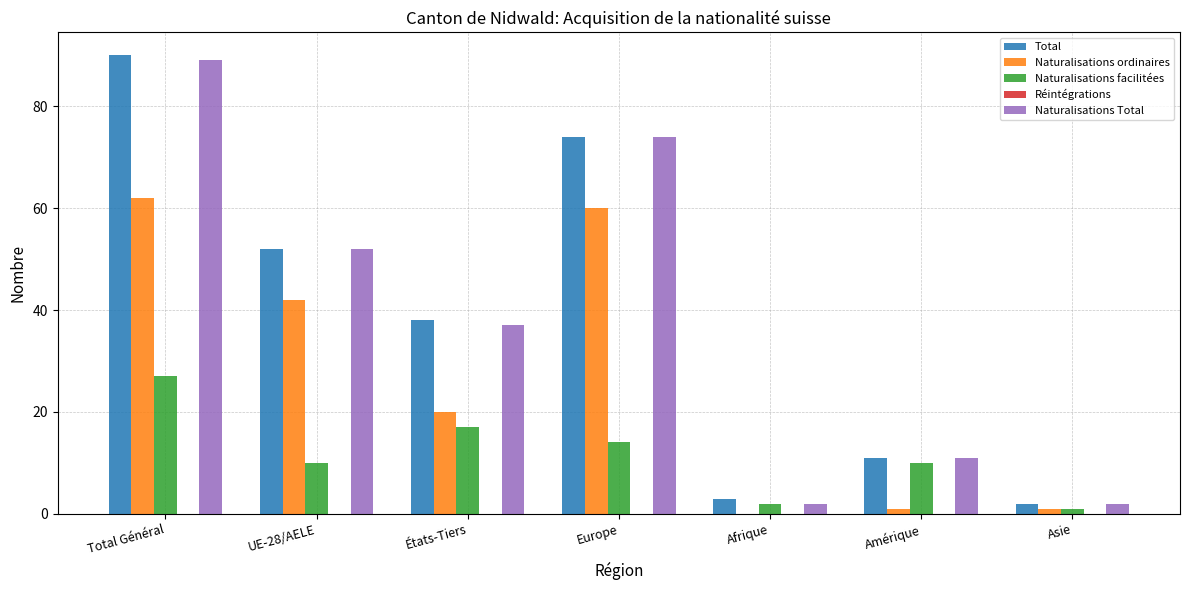

What is the maximum value for Naturalisations ordinaires?

62